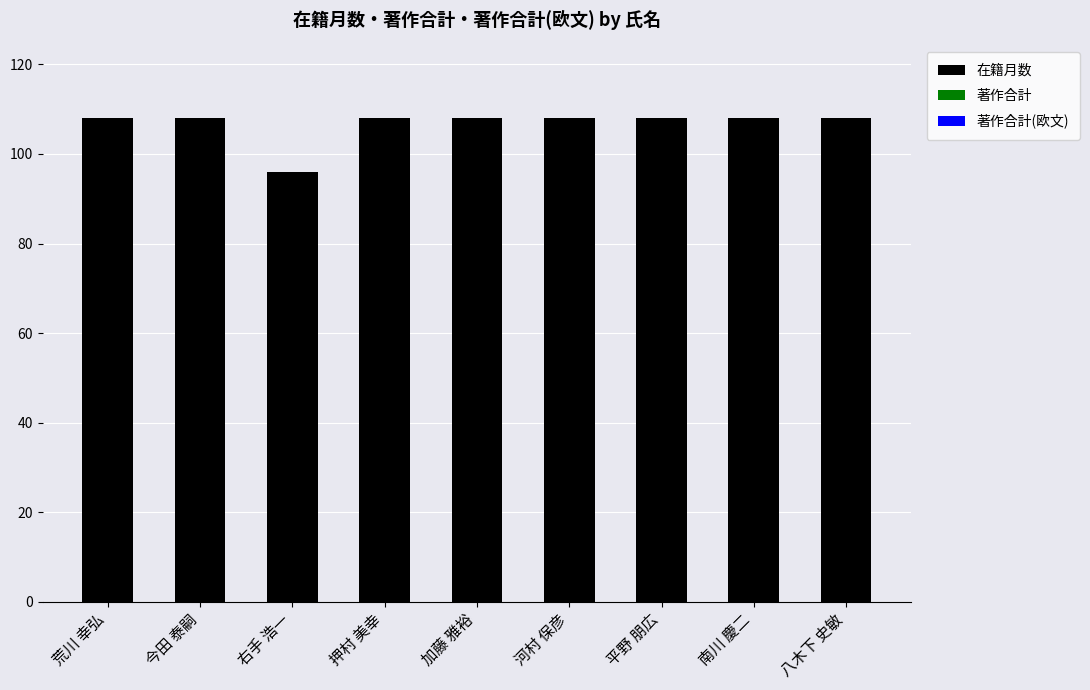

Approximately how many times larger is the value at 荒川 幸弘 compared to 加藤 雅裕?

1.0